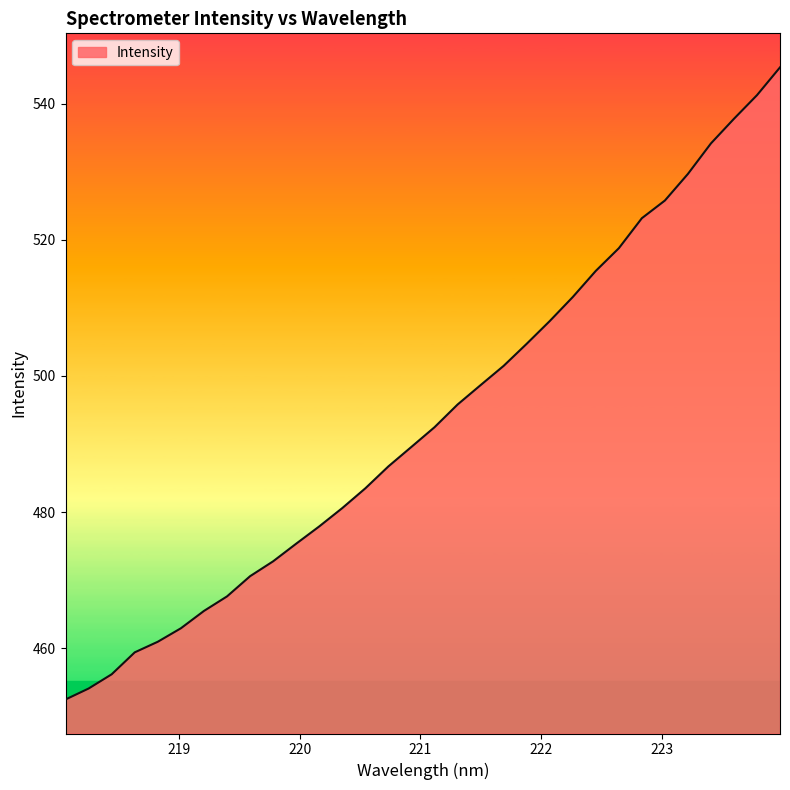

What is the difference between the maximum and minimum values?

92.9